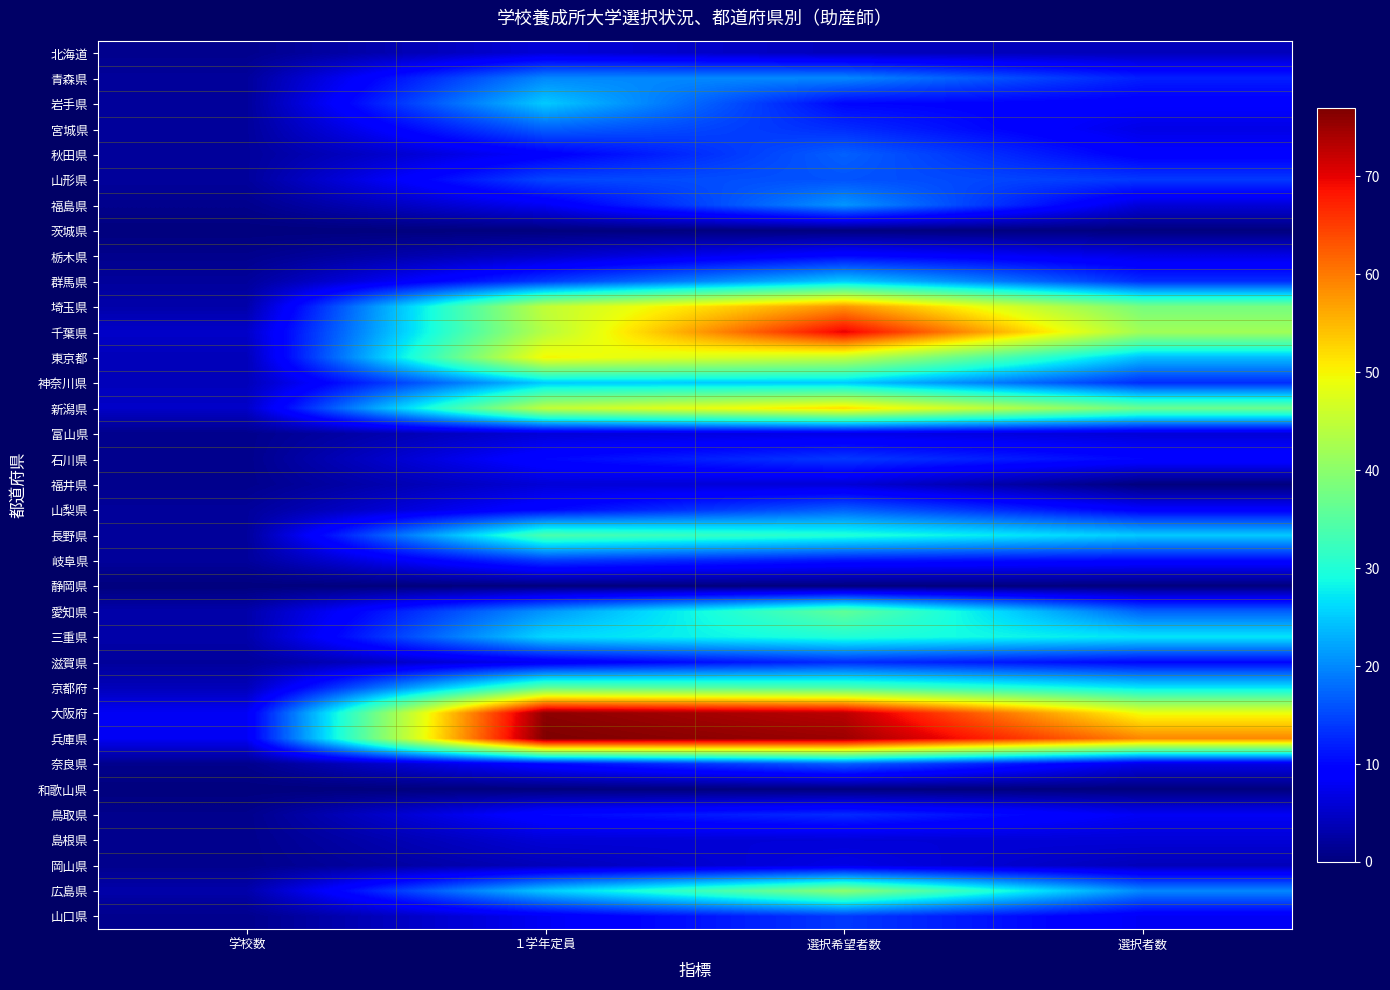

Rank the series at 学校数 from lowest to highest value.

茨城県, 静岡県, 和歌山県, 北海道, 福島県, 栃木県, 富山県, 石川県, 福井県, 奈良県, 鳥取県, 島根県, 岡山県, 山口県, 青森県, 岩手県, 宮城県, 秋田県, 山形県, 群馬県, 山梨県, 長野県, 岐阜県, 滋賀県, 埼玉県, 愛知県, 三重県, 広島県, 東京都, 神奈川県, 京都府, 千葉県, 新潟県, 大阪府, 兵庫県